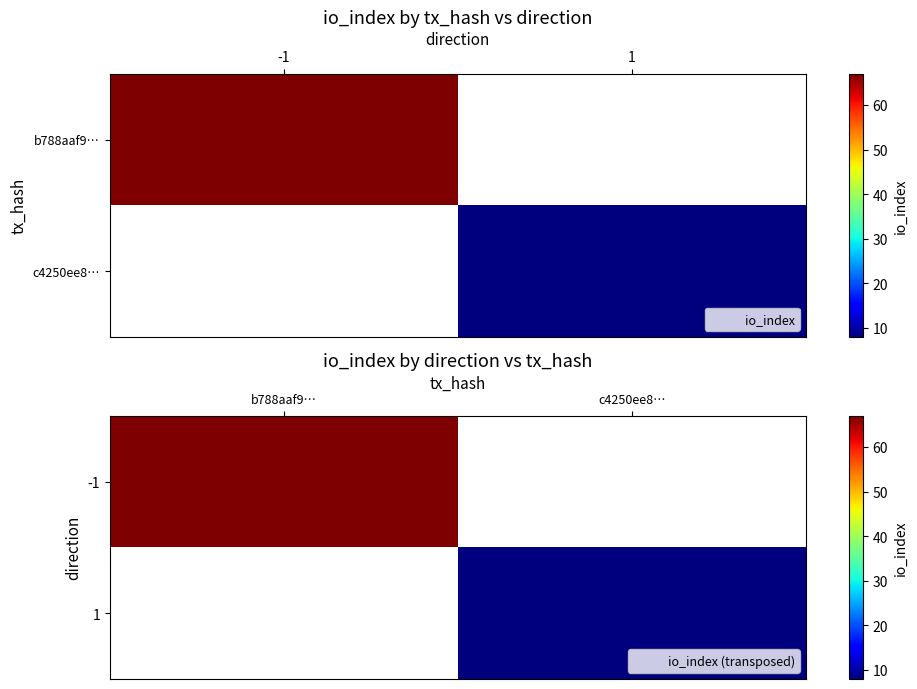

At how many categories does at least one series exceed 65?

1